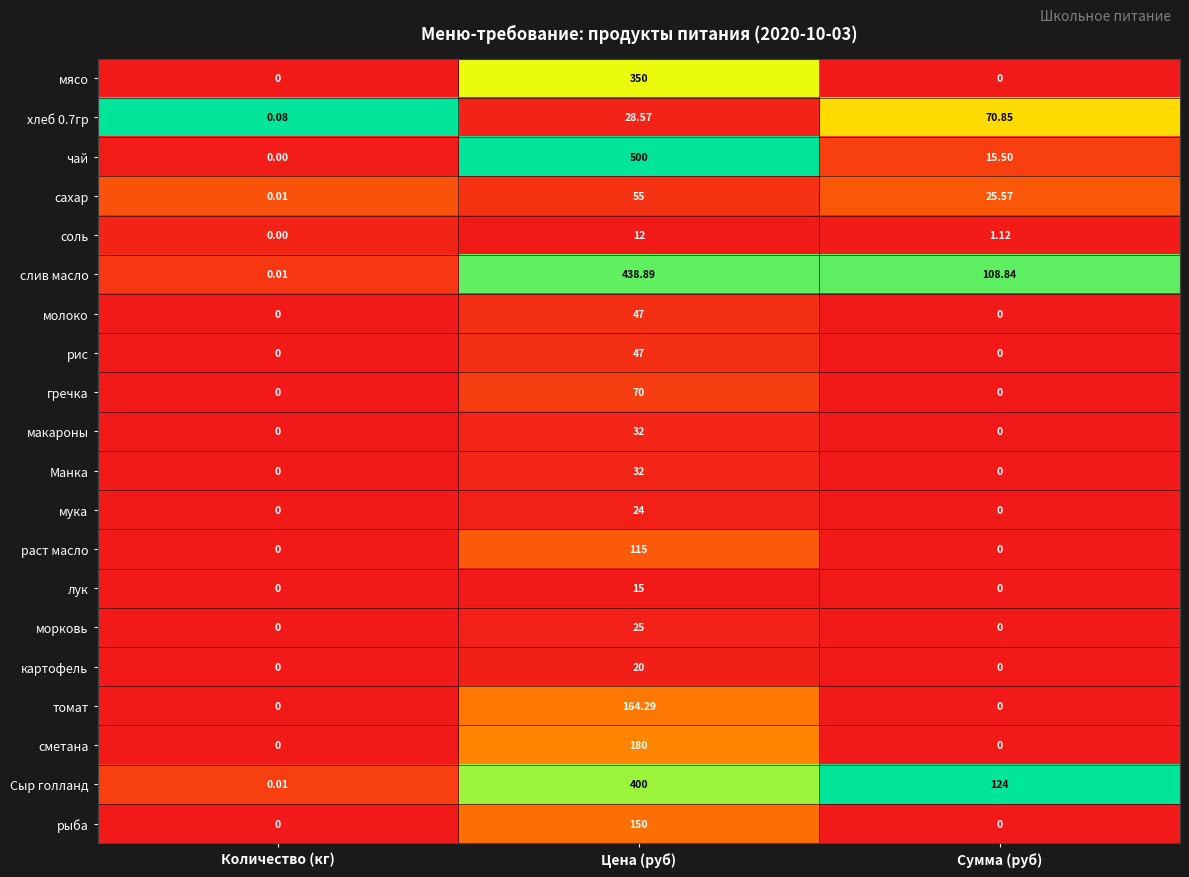

At which label does Сыр голланд first exceed 124?

Цена (руб)